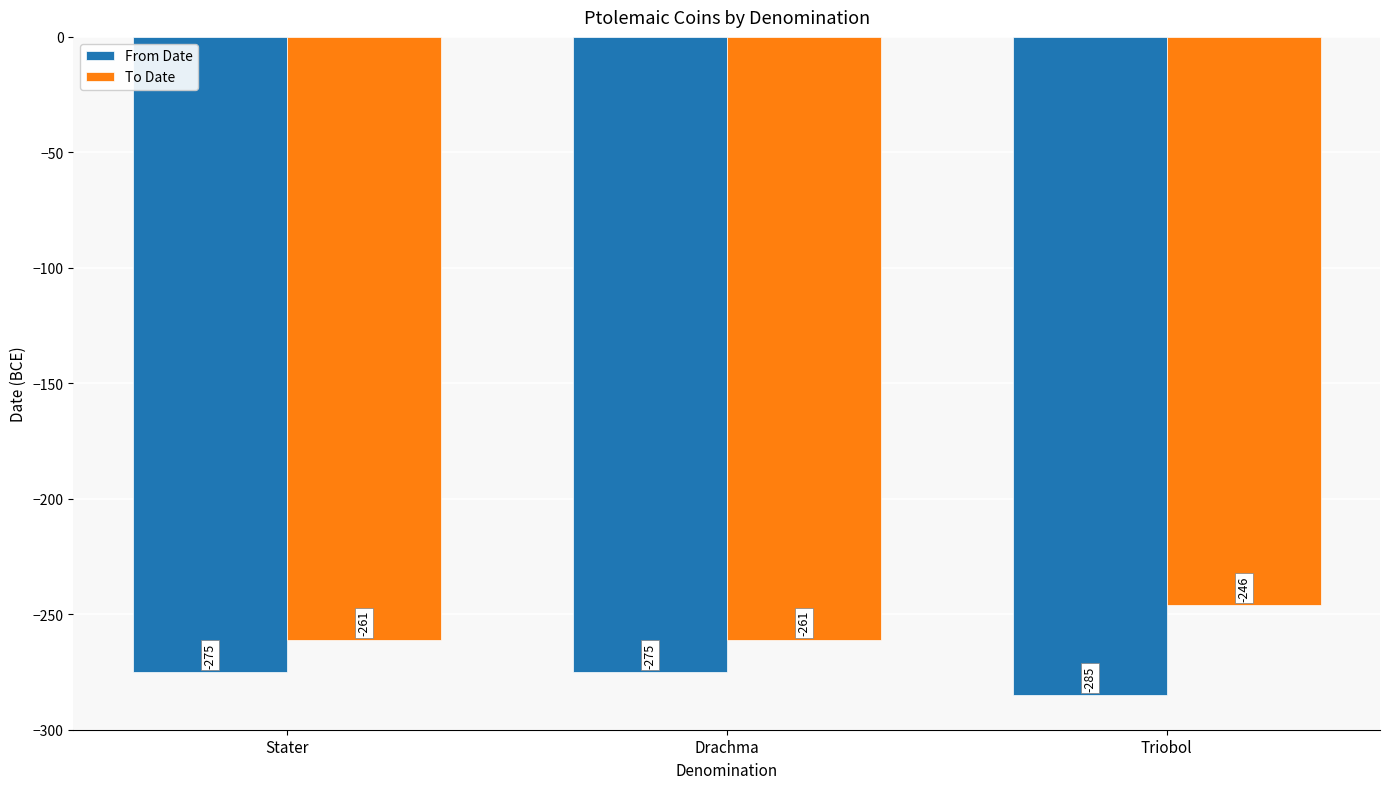

What is the sum of the To Date values at Triobol and Drachma?

-507